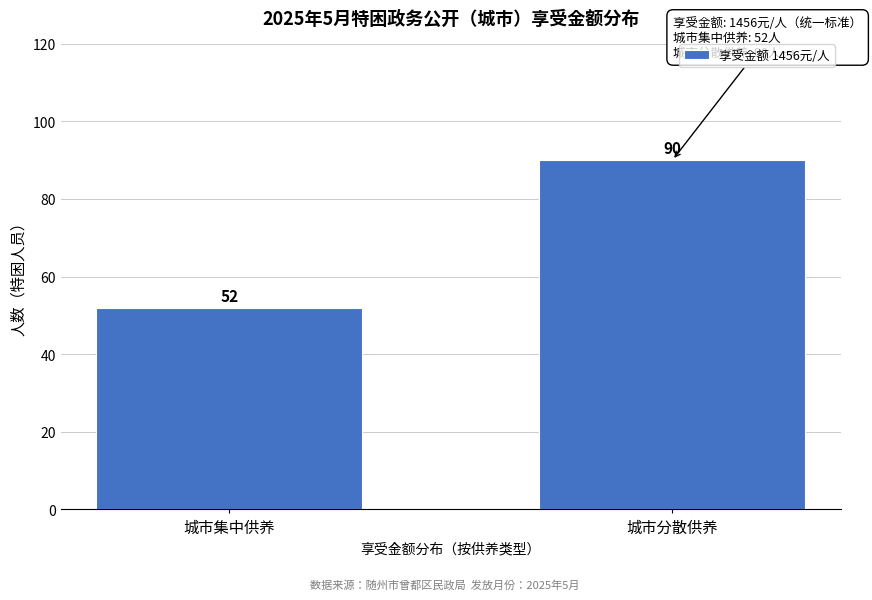

Reading left to right, what are all the values shown in this chart?

城市集中供养=52	城市分散供养=90